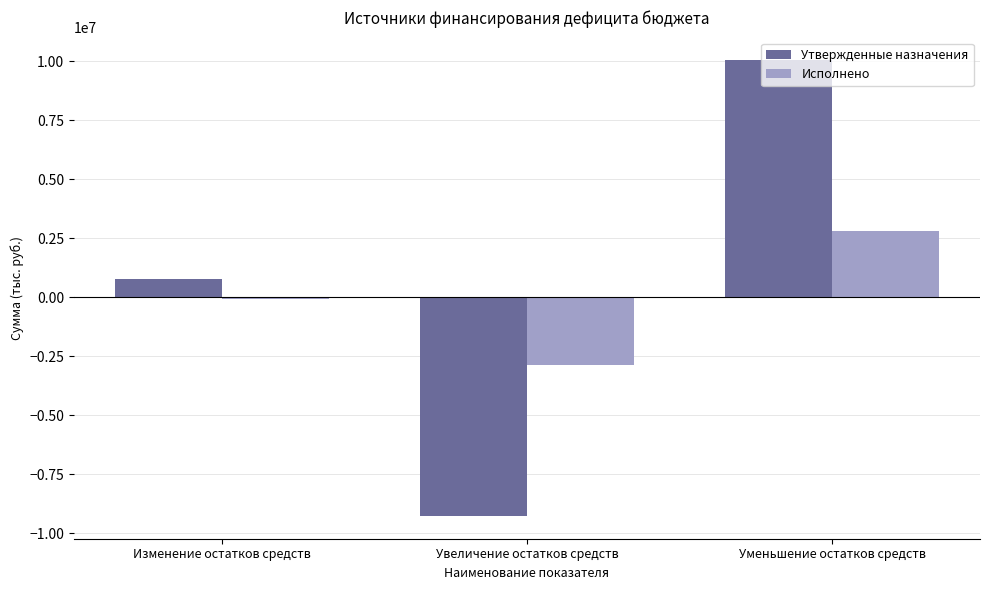

What is the sum of all Утвержденные назначения values?

1532000.0